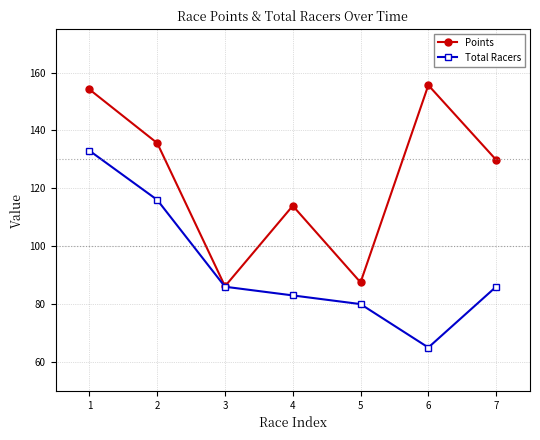

What is the spread (max minus min) of values at 7?

43.8